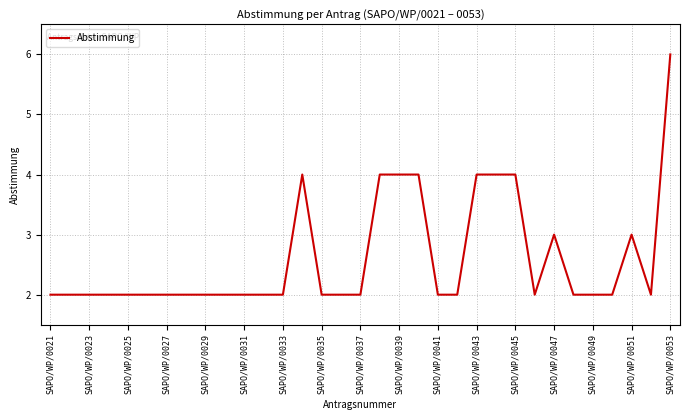

What is the maximum value shown in the chart?

6